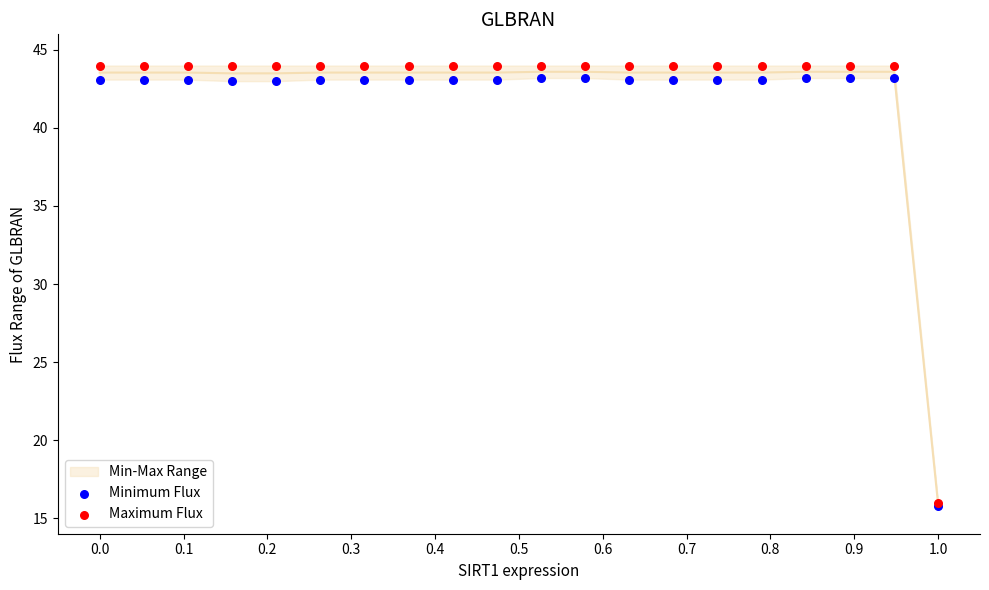

Which series contains the lowest Y value?

Minimum Flux